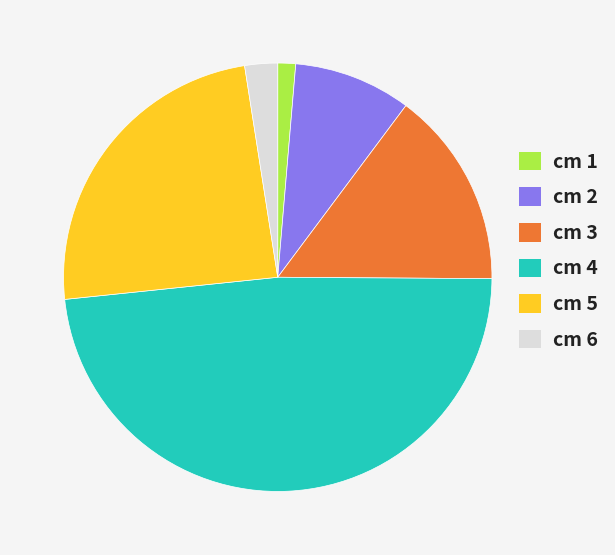

Rank the categories by value from highest to lowest.

cm 4, cm 5, cm 3, cm 2, cm 6, cm 1